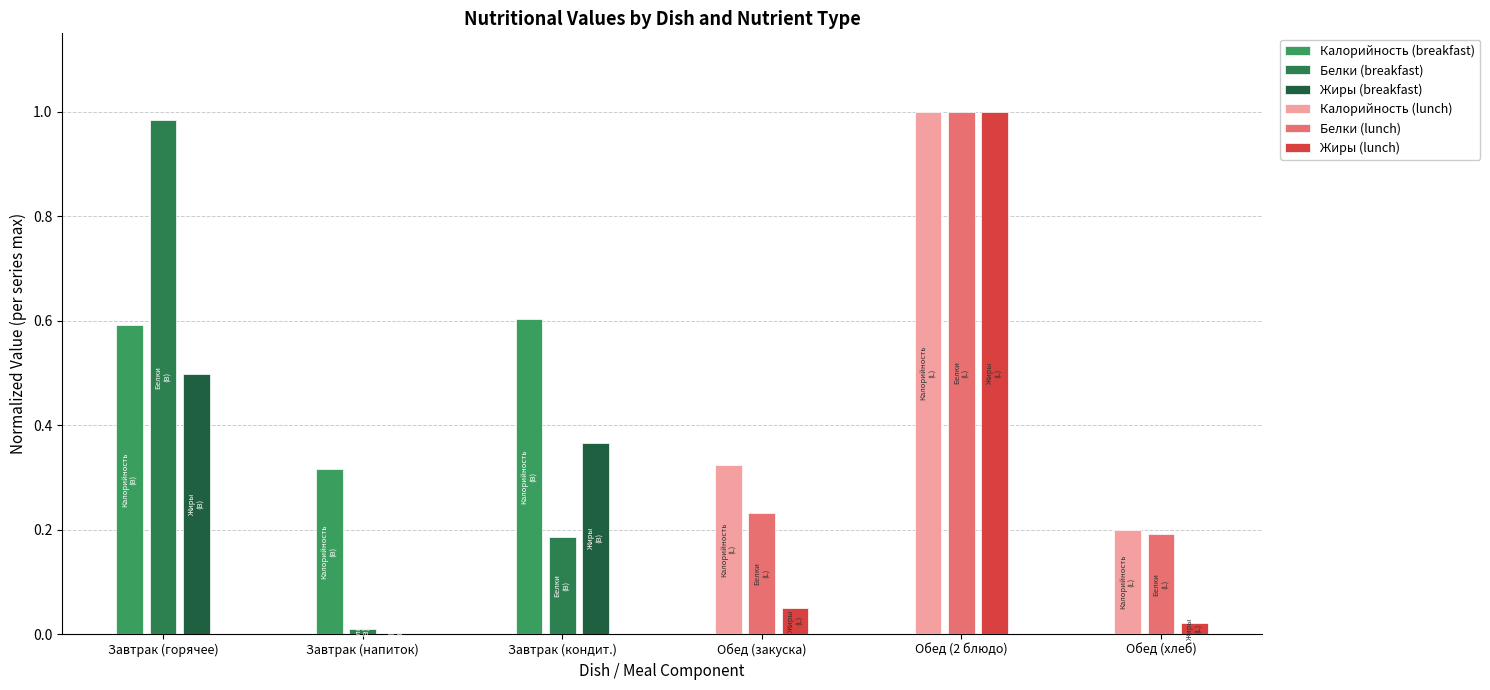

Rank the categories by Жиры (breakfast) value from highest to lowest.

Завтрак (горячее), Завтрак (кондит.), Завтрак (напиток)